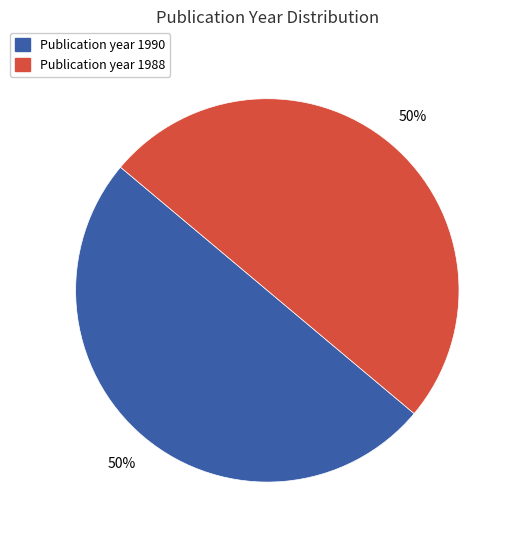

To the nearest percent, what is the average slice percentage?

50%